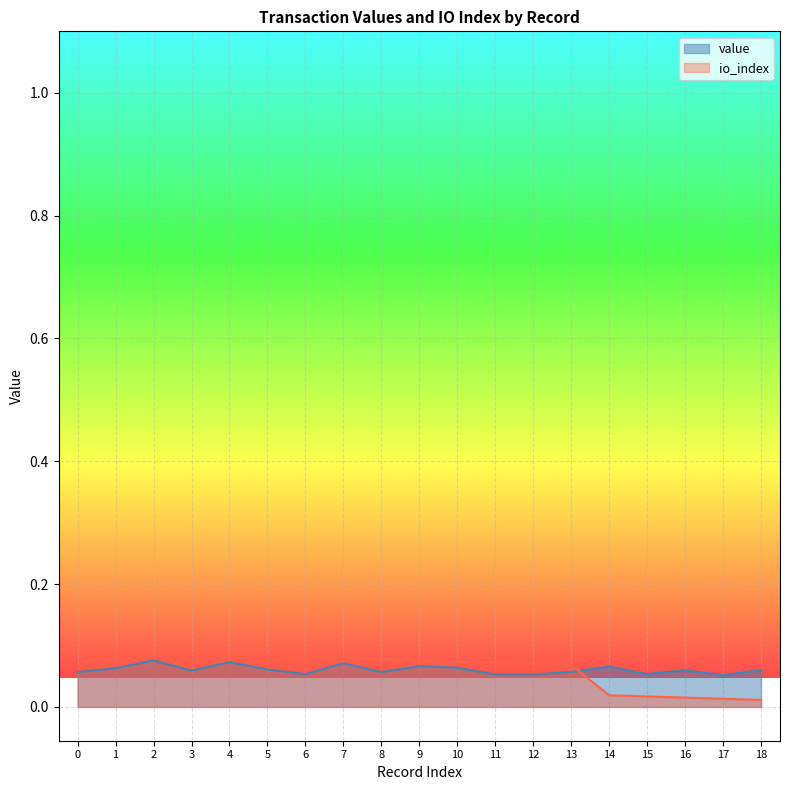

What is the value of the io_index point at the 12th from the left?

0.1